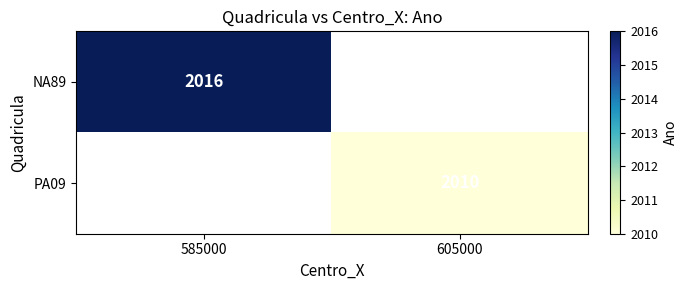

Is it true that NA89 equals 2016 at 585000?

True